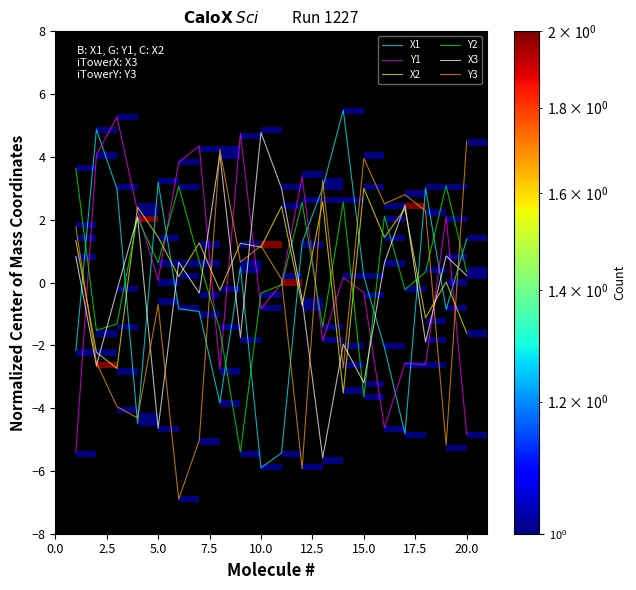

What is the smallest value displayed?

-6.9